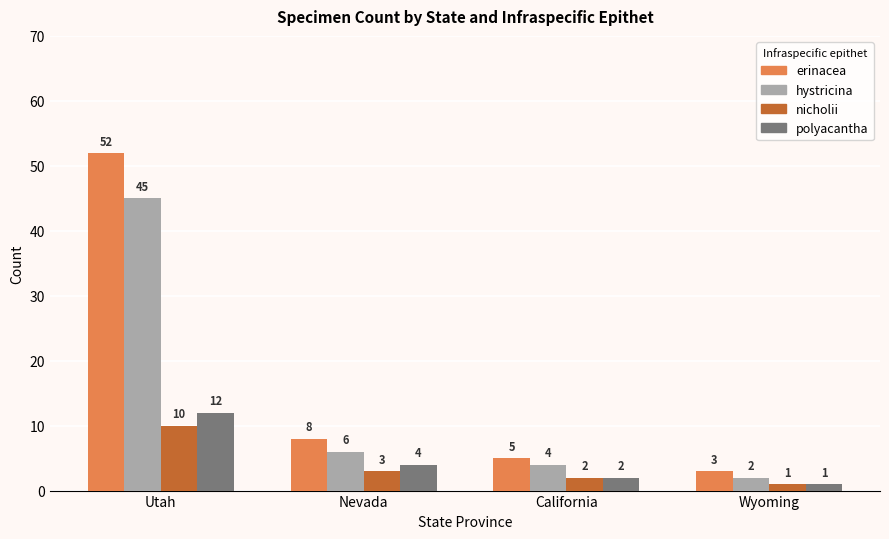

At which label does nicholii reach its peak?

Utah